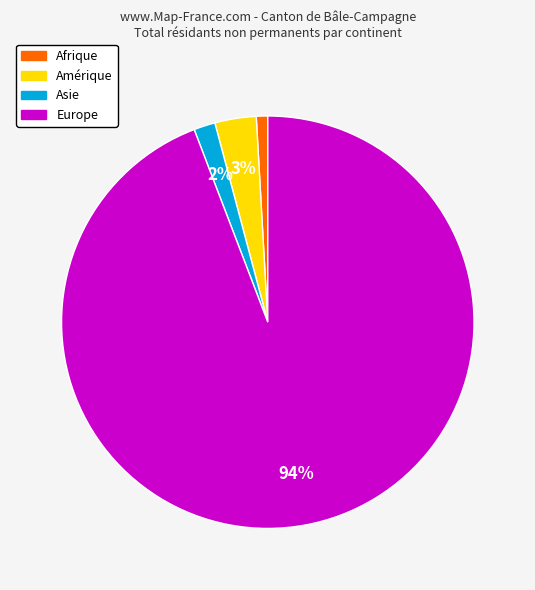

Which category accounts for the majority?

Europe